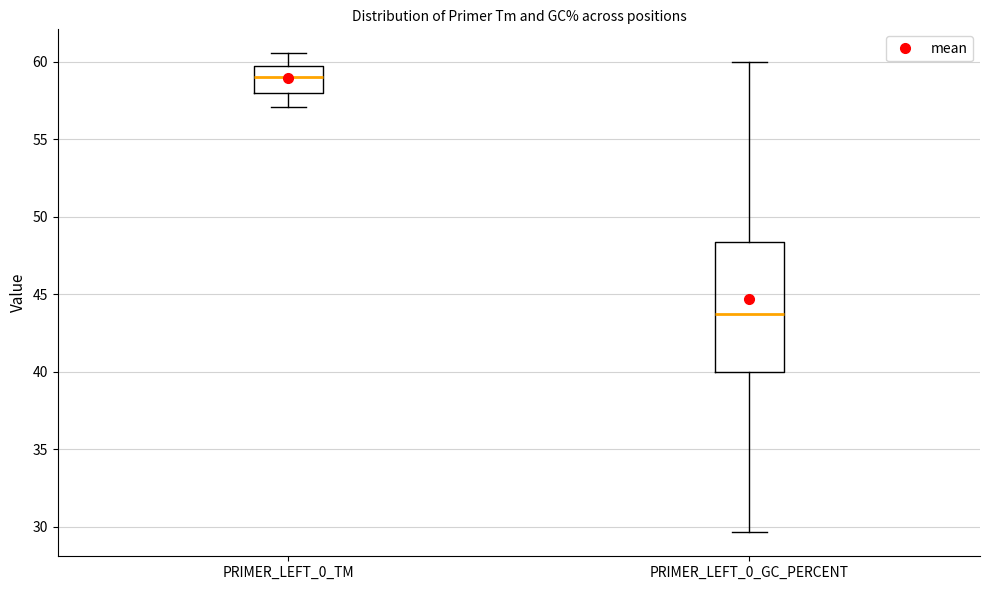

Reading left to right, read every box against the y-axis: the position of its median line, the range the box covers, and the ends of its whiskers. The values are not printed on the chart, so give them approximately, as read against the axis.

PRIMER_LEFT_0_TM: median 59.0, box 58.0 to 59.5, whiskers 57.0 to 60.5
PRIMER_LEFT_0_GC_PERCENT: median 43.5, box 40.0 to 48.5, whiskers 29.5 to 60.0